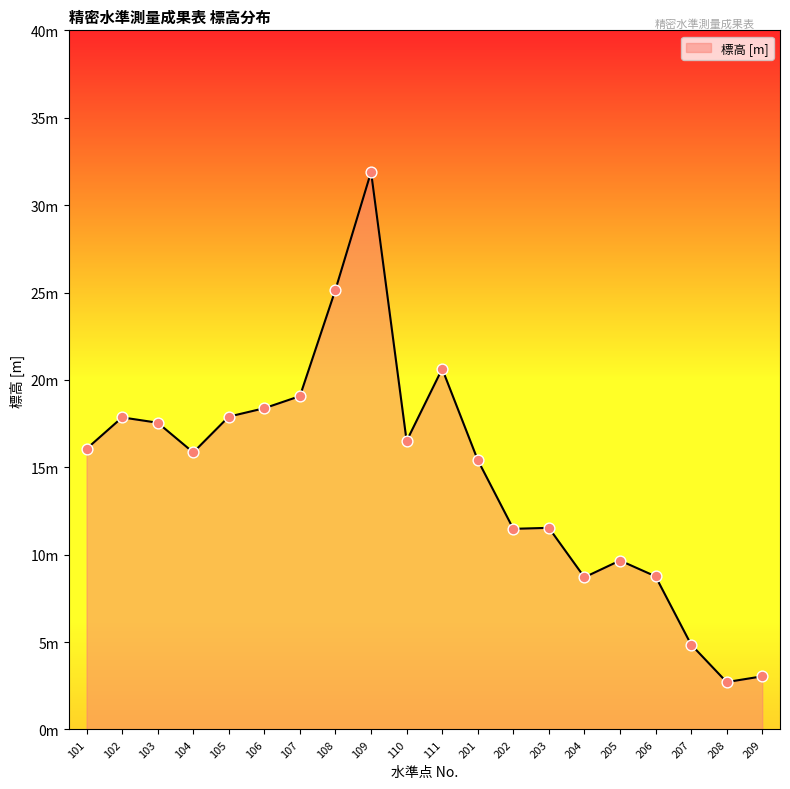

Which has a higher value, 205 or 108?

108